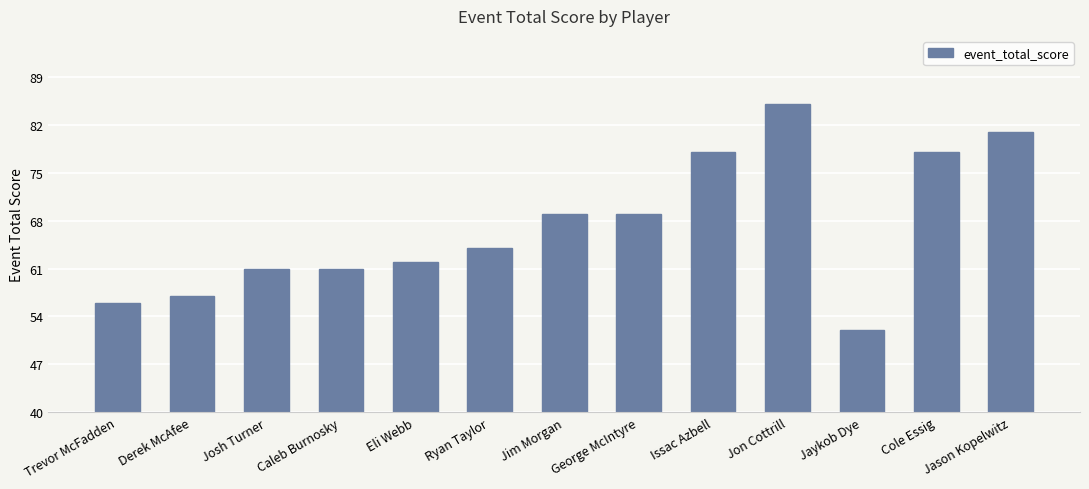

Which has a higher value, George McIntyre or Jaykob Dye?

George McIntyre